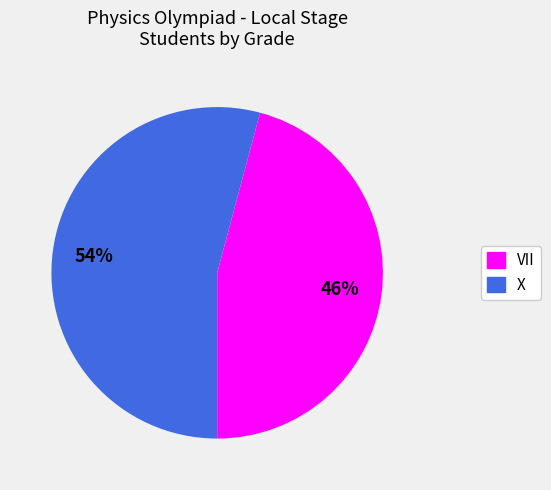

Rank the categories by value from lowest to highest.

VII, X